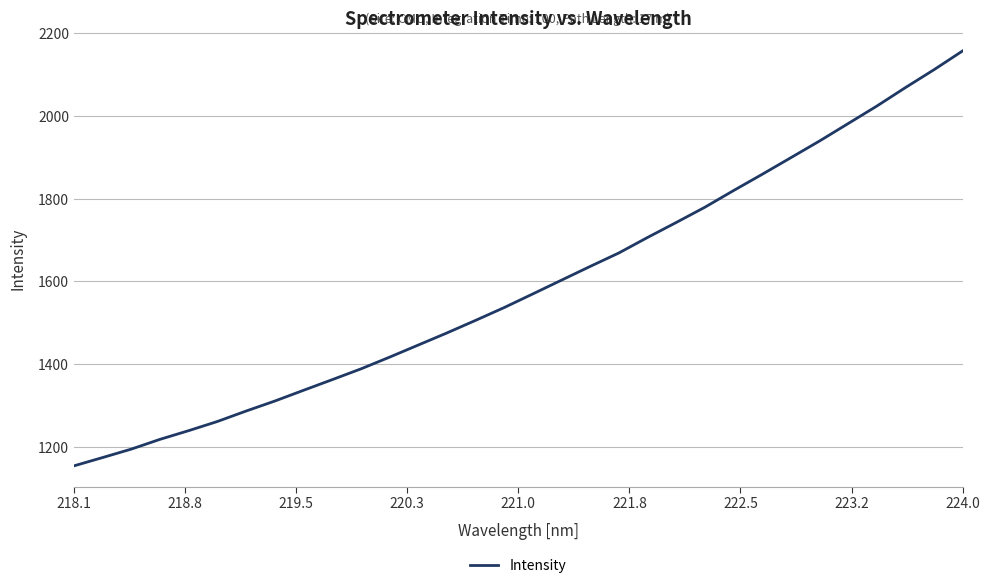

What is the difference between the maximum and minimum values?

1004.3